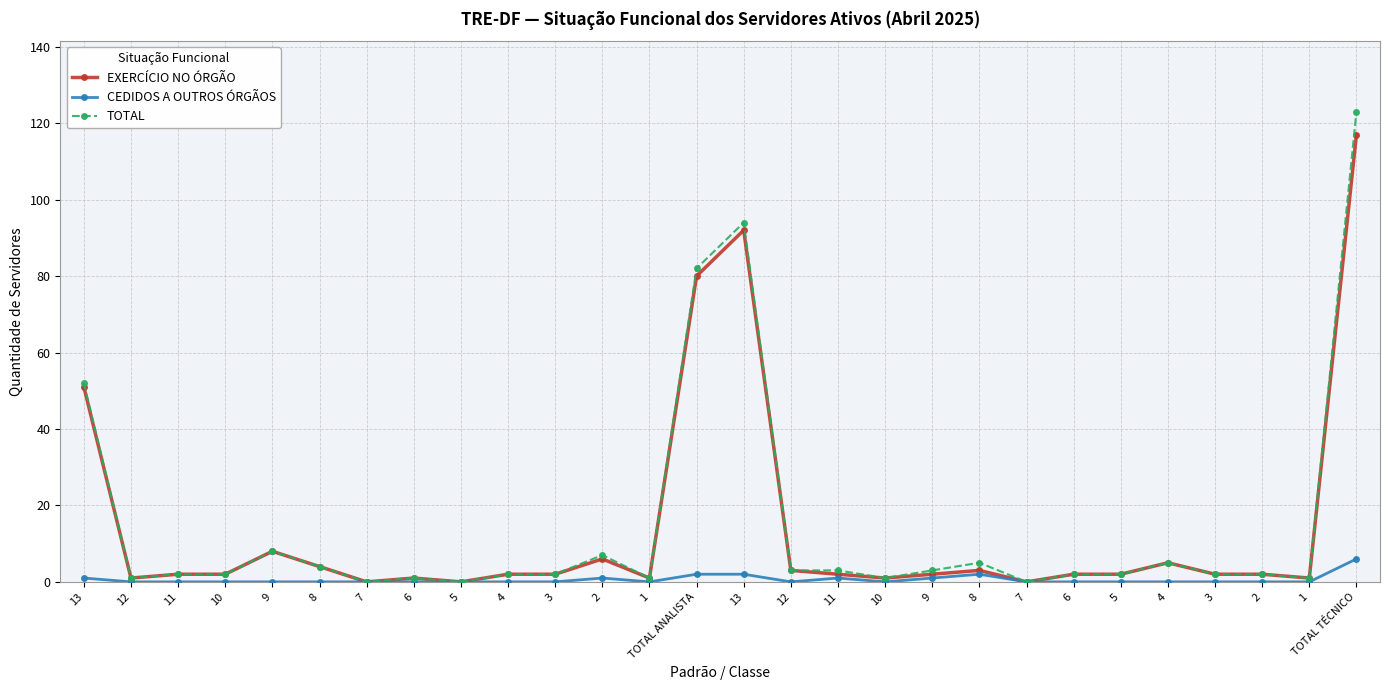

What is the label of the 11th point from the right?

10